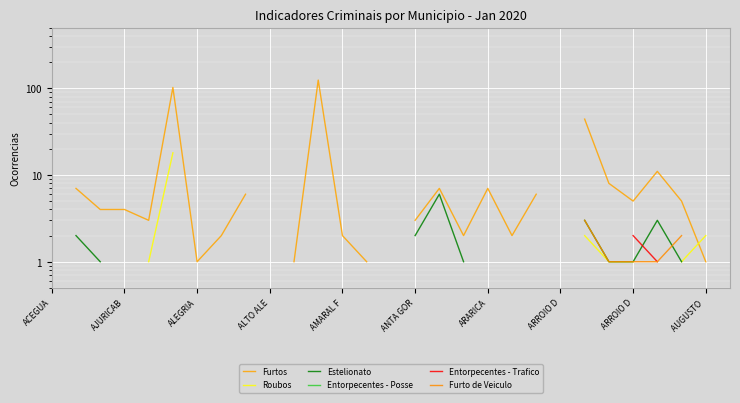

Between ANTA GOR and ALTO ALE, which is larger?

ANTA GOR